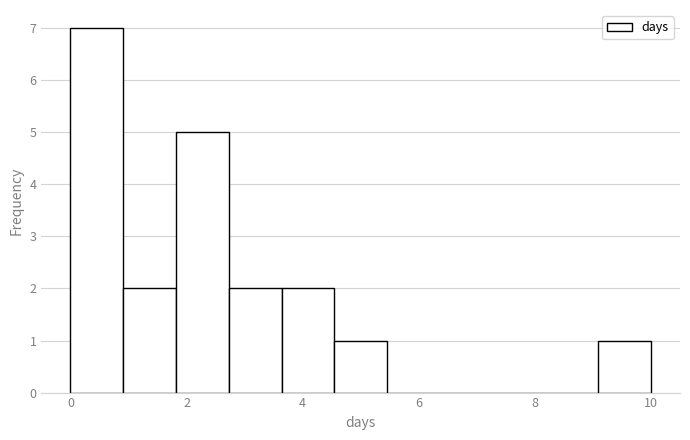

Which range on the x-axis has the tallest bar?

0.0 to 1.0